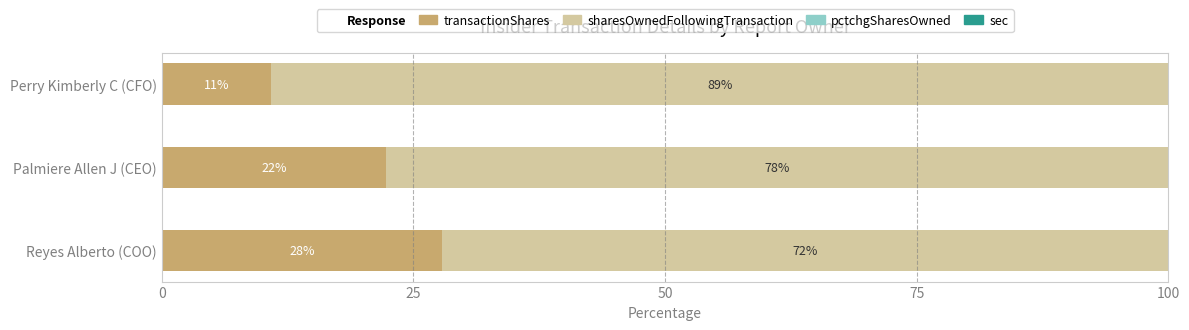

What is the highest value of the transactionShares series?

27.8